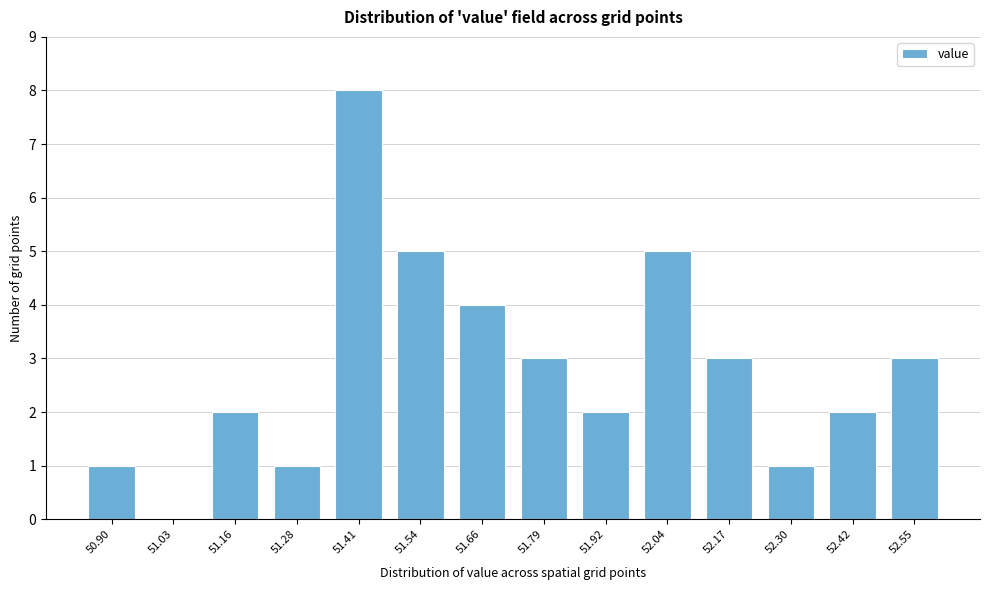

Reading left to right, extract all data points from this chart.

50.90=1	51.03=0	51.16=2	51.28=1	51.41=8	51.54=5	51.66=4	51.79=3	51.92=2	52.04=5	52.17=3	52.30=1	52.42=2	52.55=3